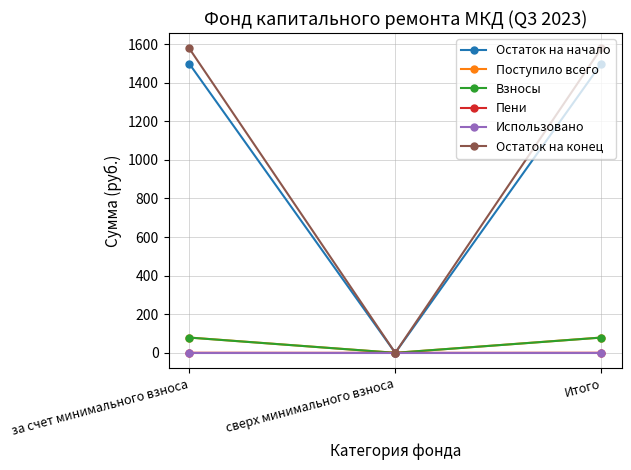

The Взносы series shows 0.0 at сверх минимального взноса. True or false?

True